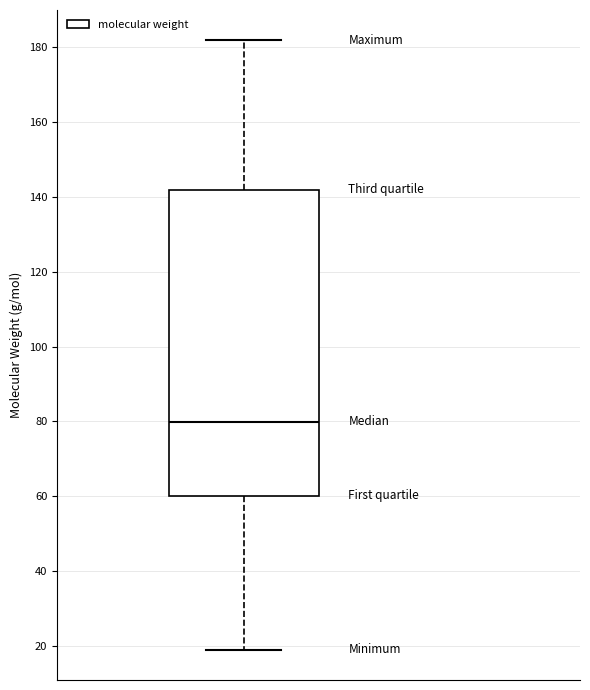

Transcribe this box plot: give where the median line is, the range the box spans, and where the two whiskers end, as read against the y-axis. The values are not printed on the chart, so give them approximately, as read against the axis.

median 80, box 60 to 142, whiskers 20 to 182